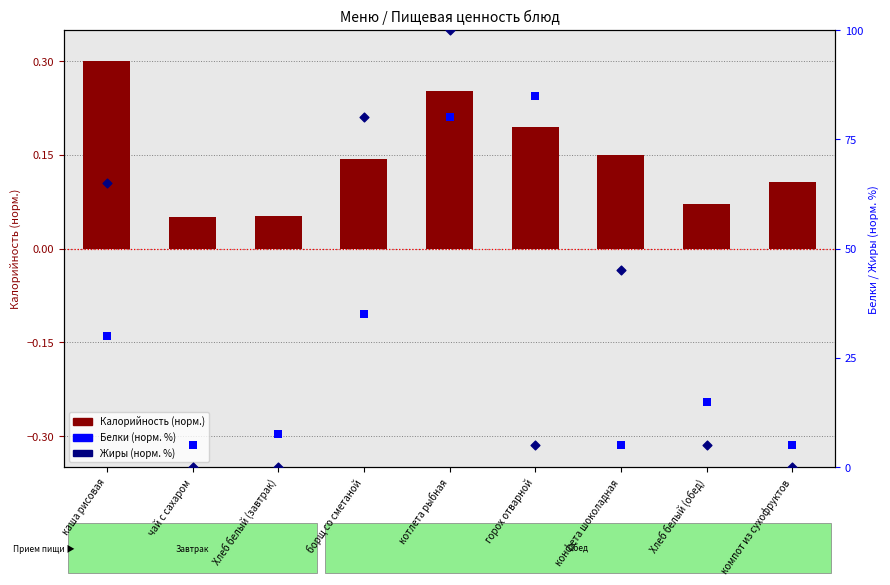

At which category is the sum across all series the highest?

котлета рыбная